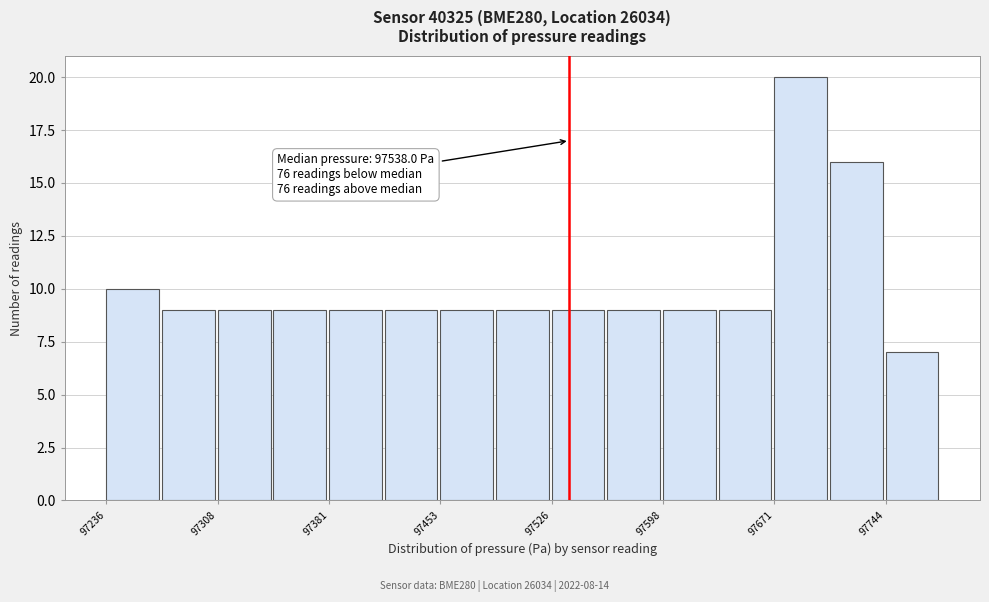

Around what value on the x-axis is the tallest bar? Give the approximate position of its centre, as read against the axis.

97690